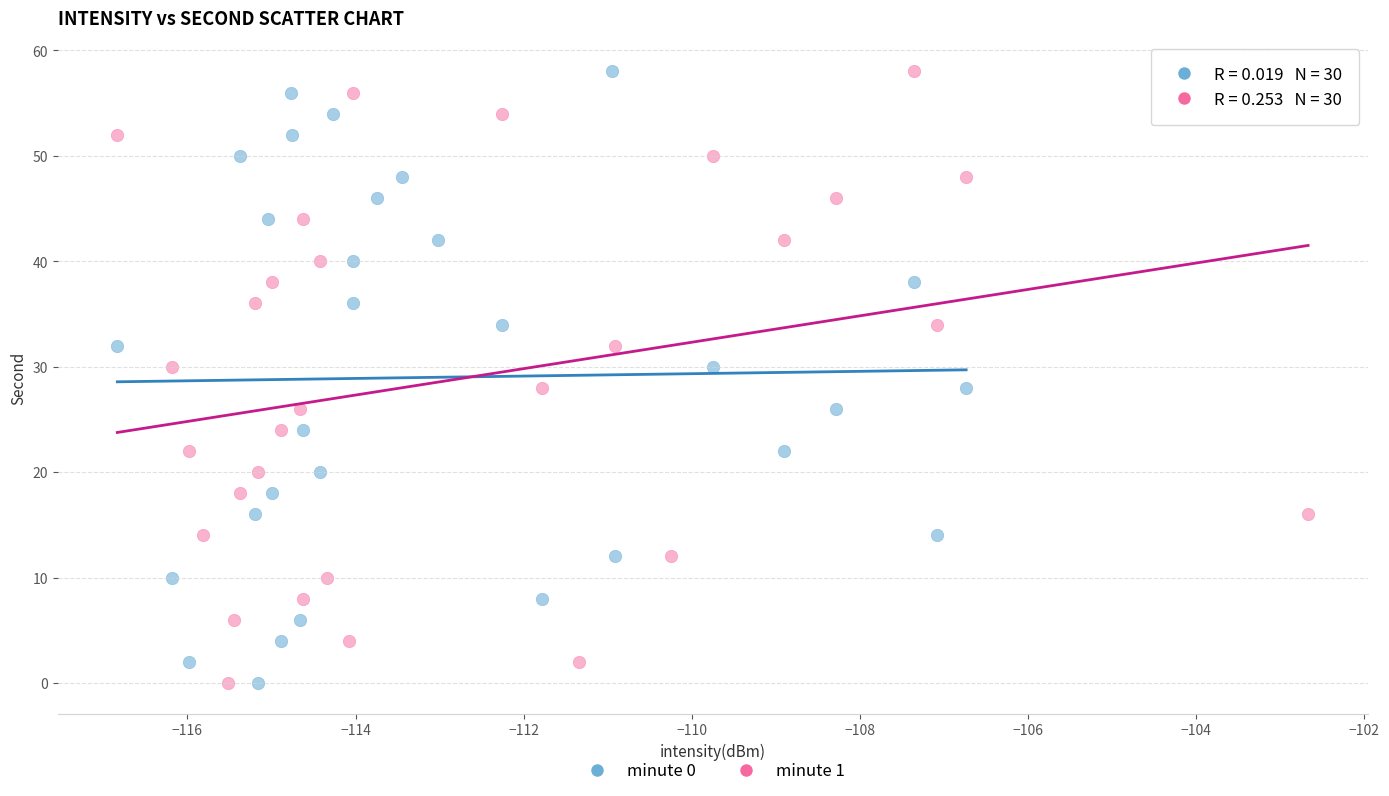

What are all the series names shown in the legend?

minute 0, minute 1